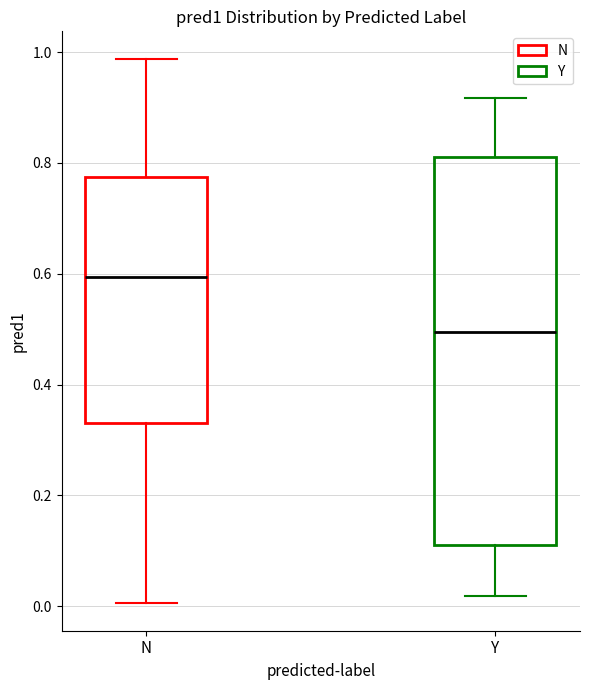

Where does the upper whisker of the box for N end on the y-axis? The values are not printed on the chart, so give them approximately, as read against the axis.

0.98